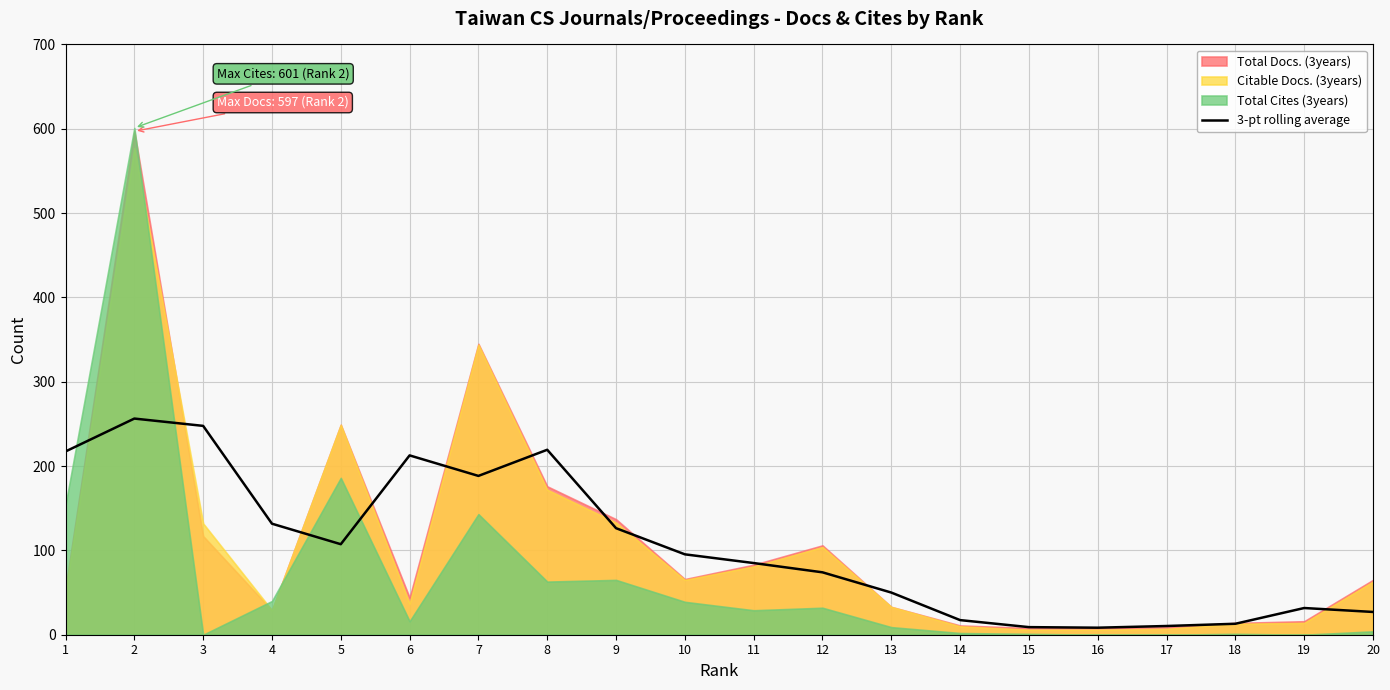

Does the chart display data point markers on the line(s)?

No